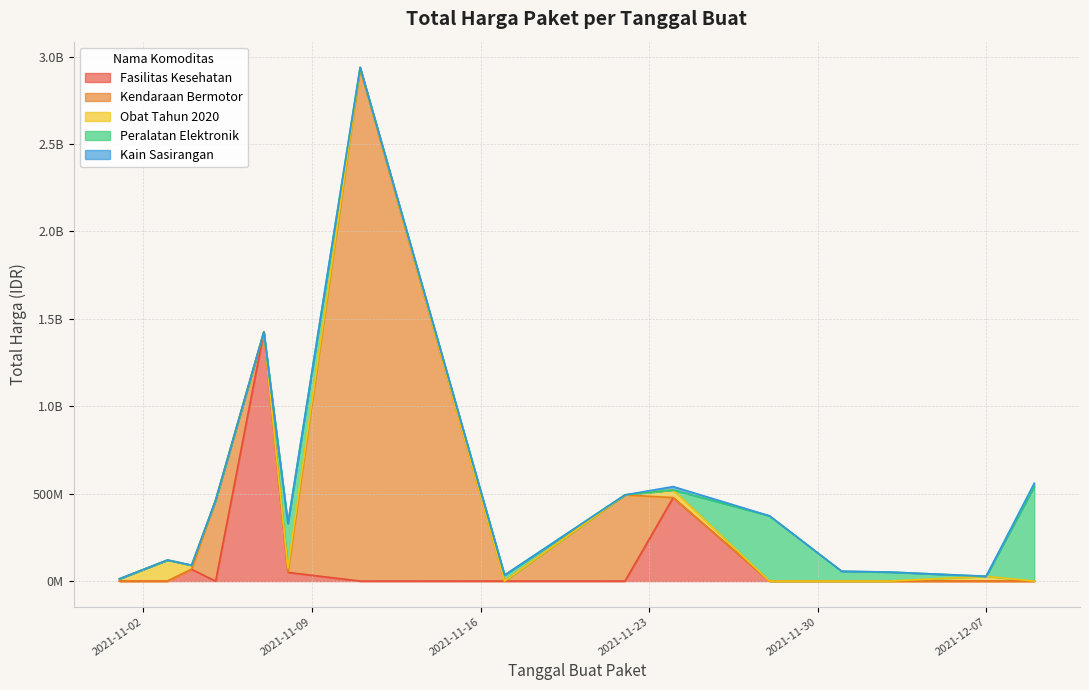

The value at 2021-11-03 is 416745. True or false?

False